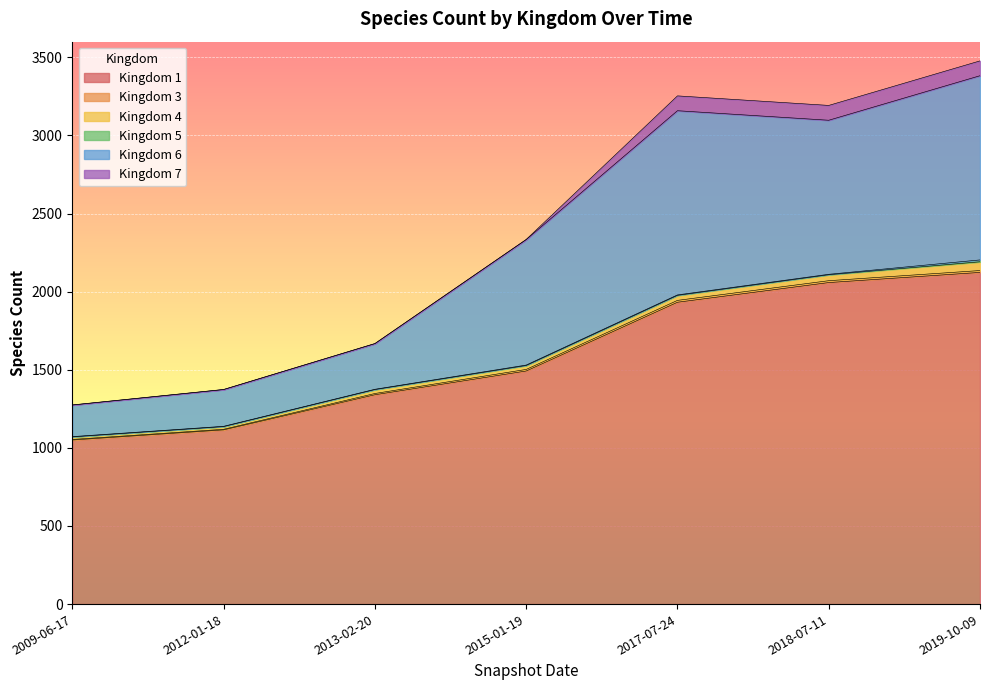

Count the 5 values in the range 2 to 3.

6